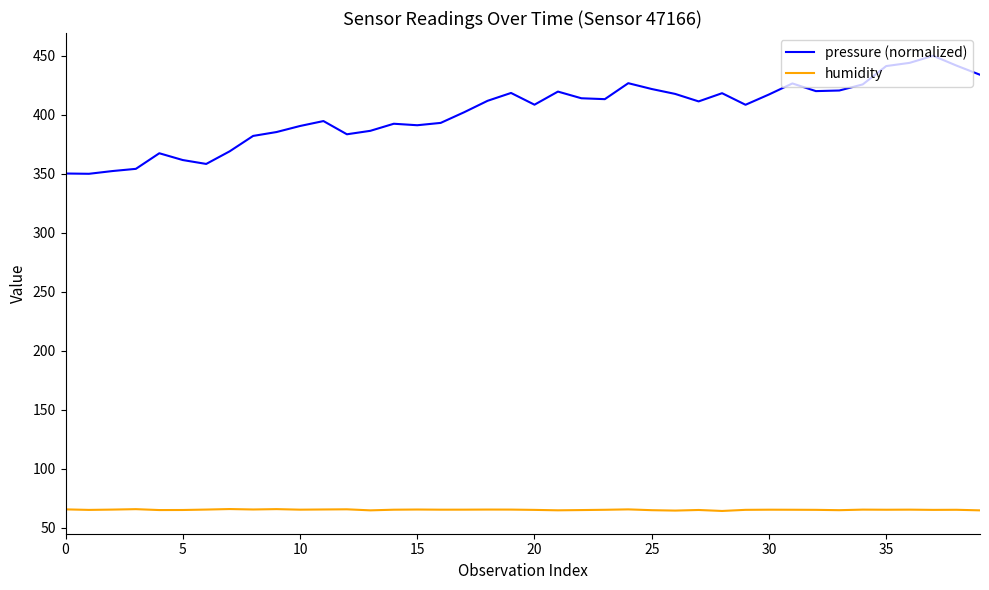

Which series has the largest range (max minus min)?

pressure (normalized)